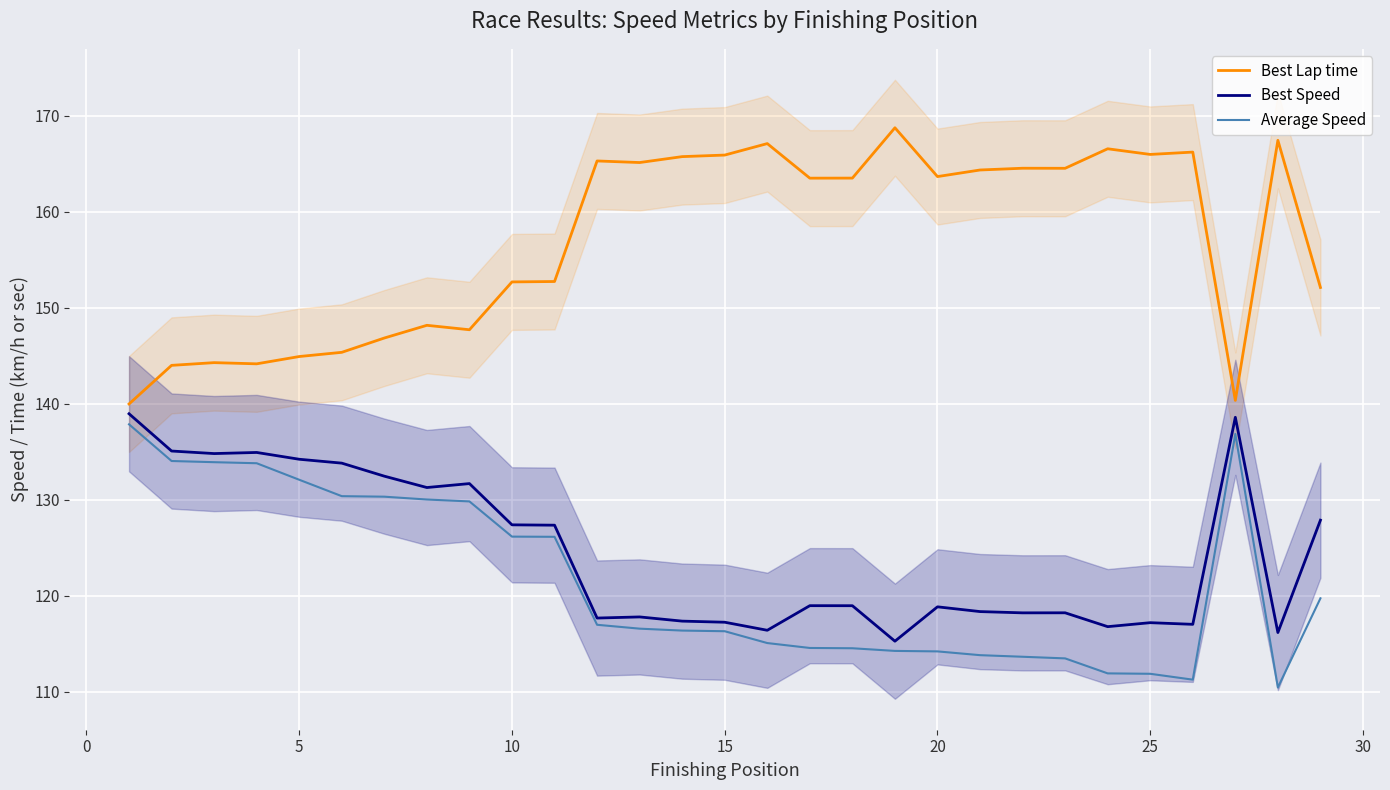

True or false: Average Speed and Best Lap time cross at least once.

False